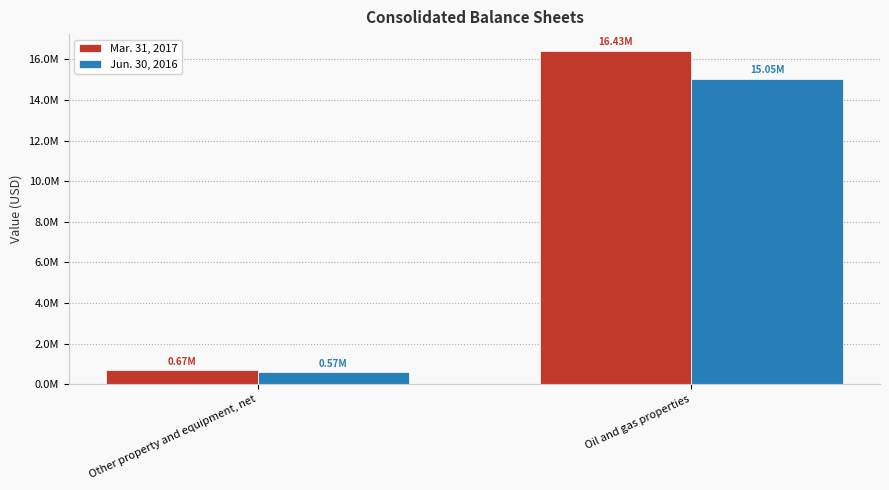

Which category has the lowest value in the Mar. 31, 2017 series?

Other property and equipment, net